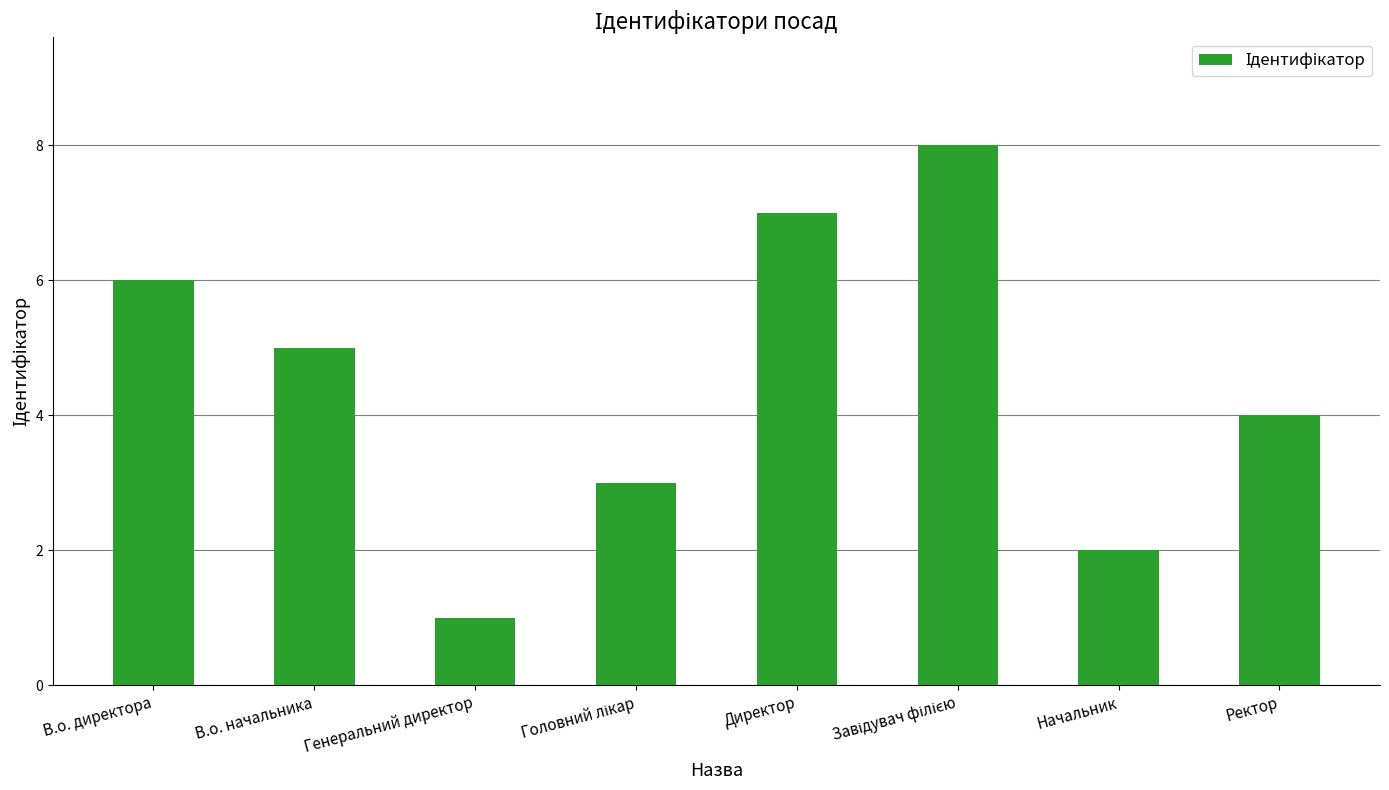

Reading left to right, list all the values displayed in this chart.

6	5	1	3	7	8	2	4